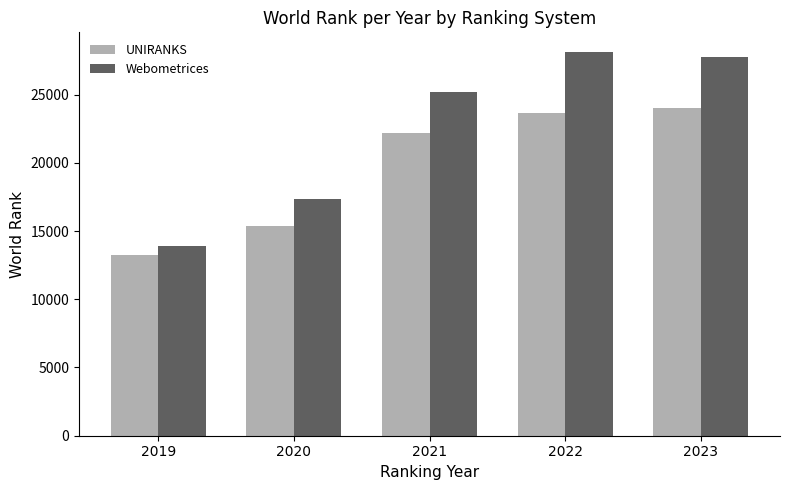

What is the total value across all series at 2019?

27158